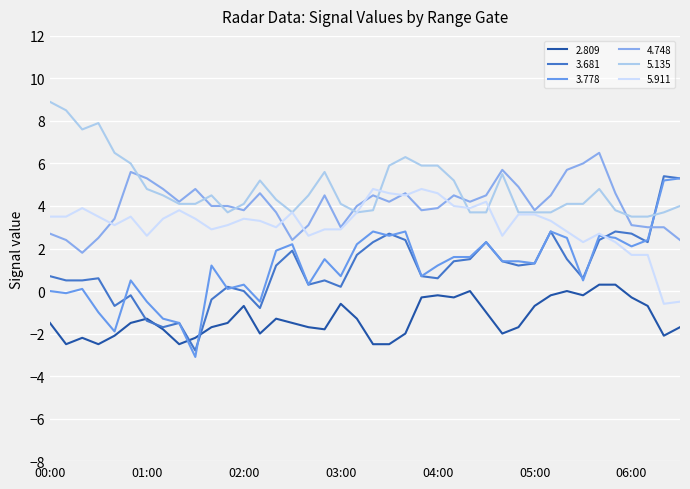

How many lines are shown in the chart?

6